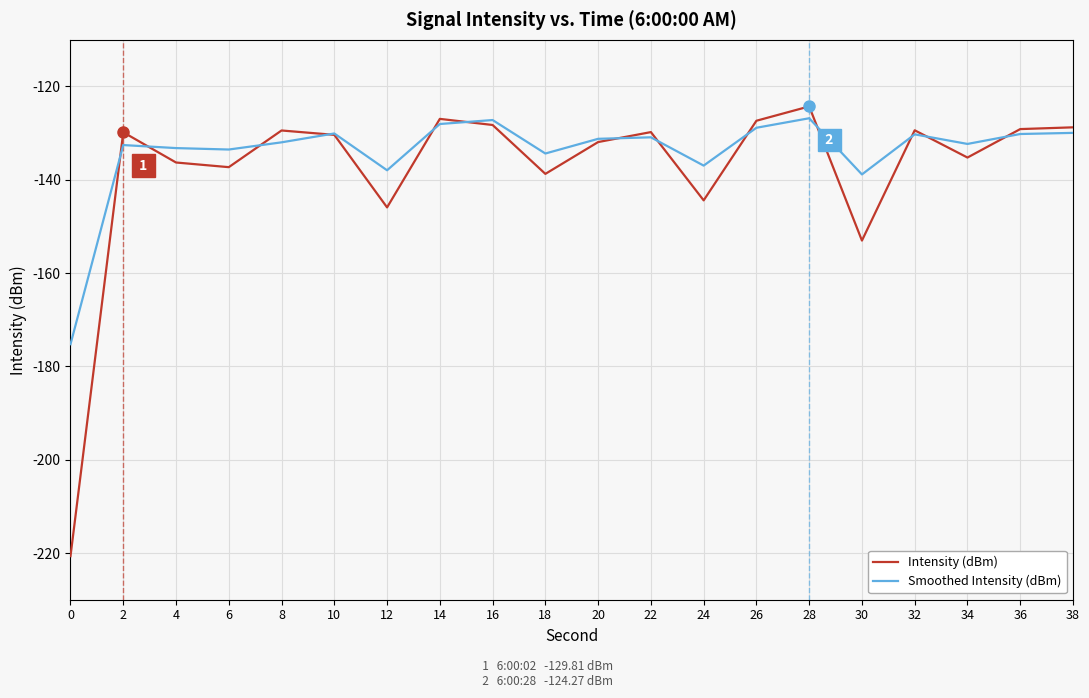

Is this an area chart (filled region under the line)?

No